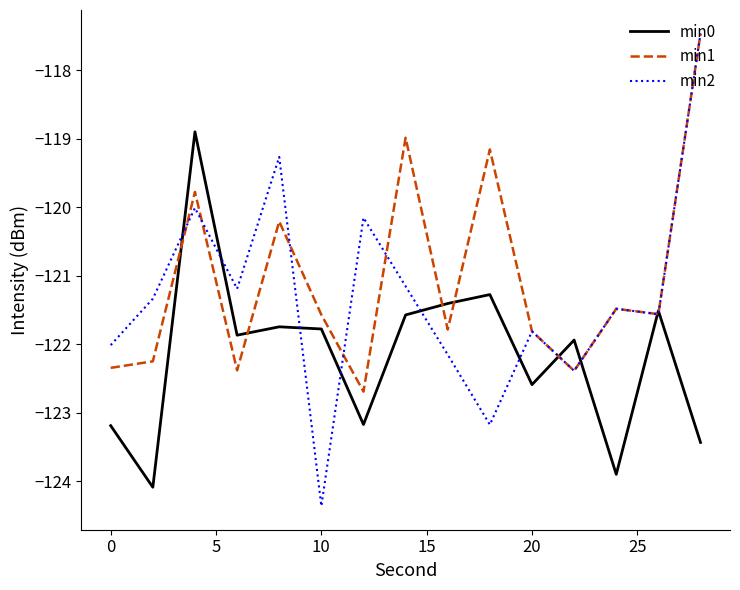

What is the difference between the maximum and second lowest values in the min1 series?

4.9